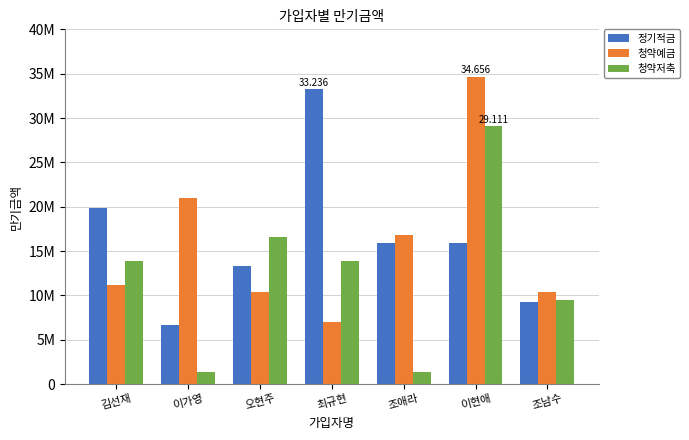

Which category has the lowest value across all series?

조애라